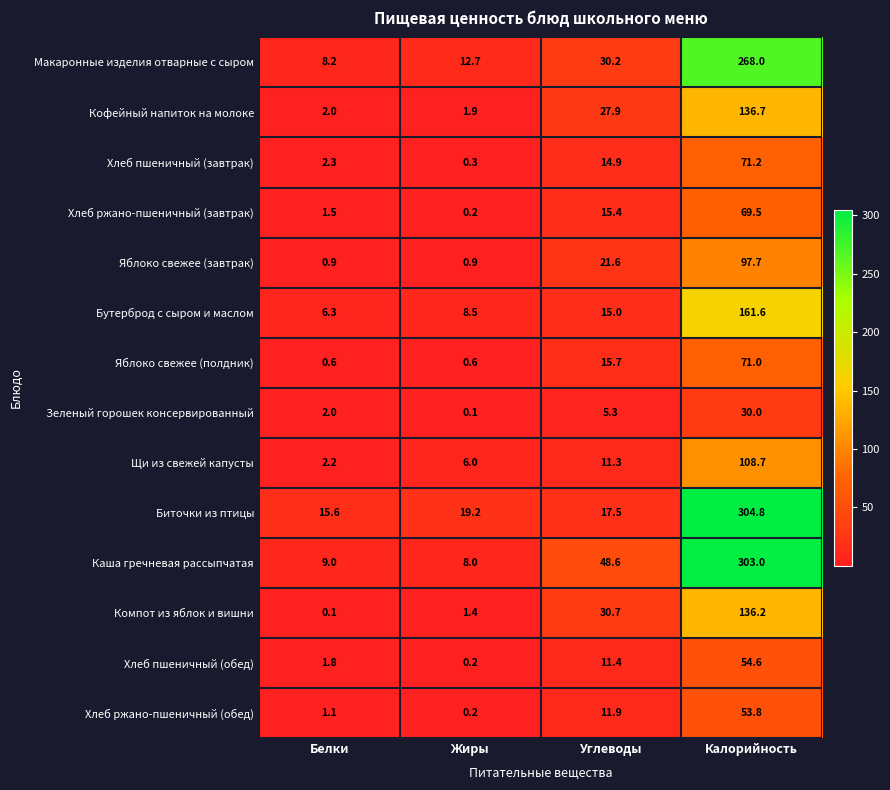

What is the difference between the highest and lowest values at Жиры?

19.1